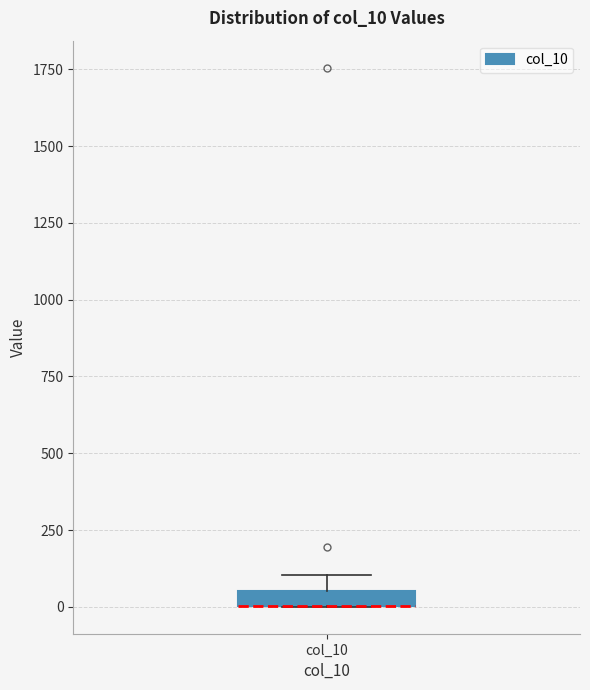

Where does the upper whisker of the box for col_10 end on the y-axis? The values are not printed on the chart, so give them approximately, as read against the axis.

100